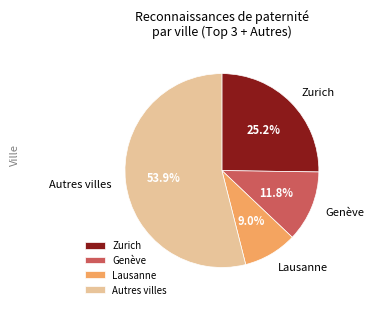

Approximately how many times larger is the value at Lausanne compared to Genève?

0.8